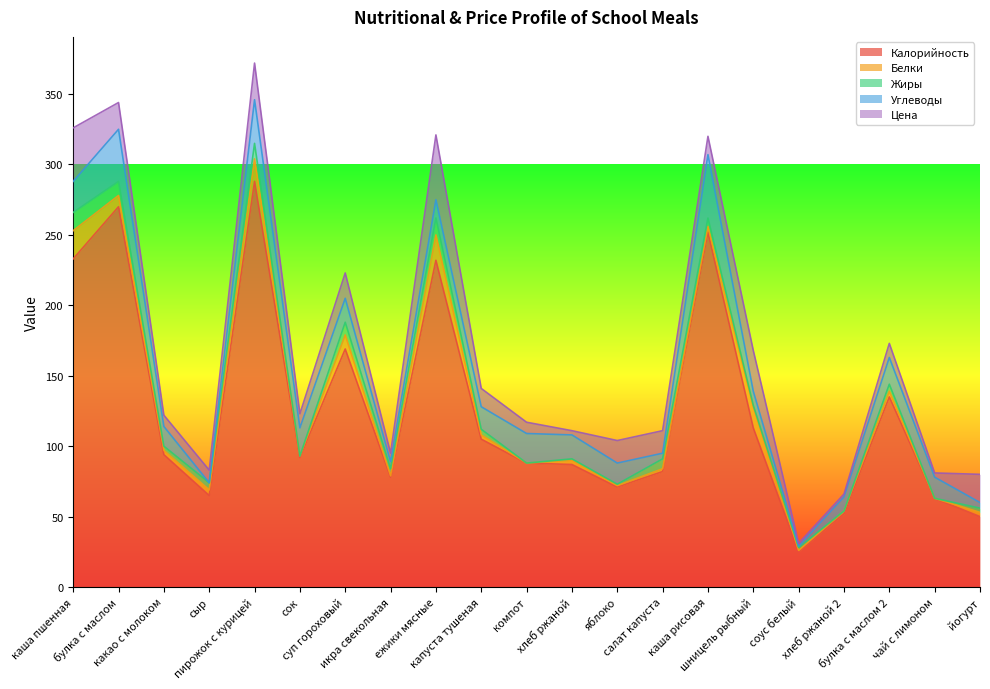

Which label corresponds to the largest value in the chart?

пирожок с курицей